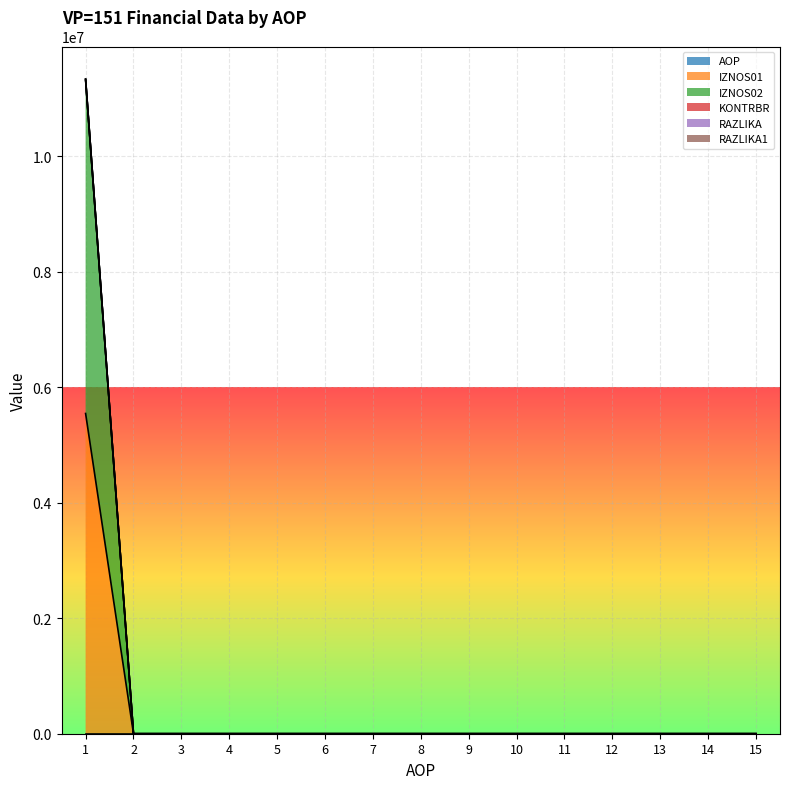

How many data points in IZNOS02 are less than 9?

7